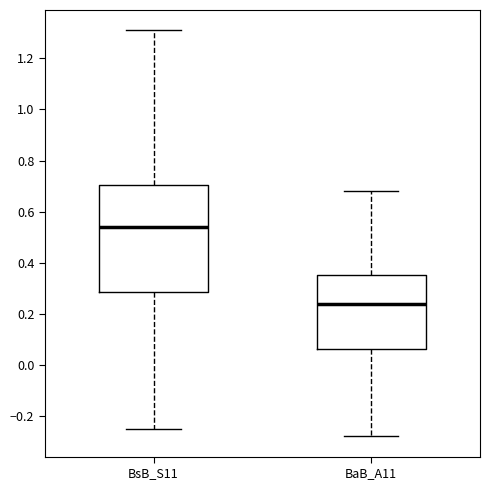

Comparing the boxes themselves (not the whiskers), which one is the tallest?

BsB_S11